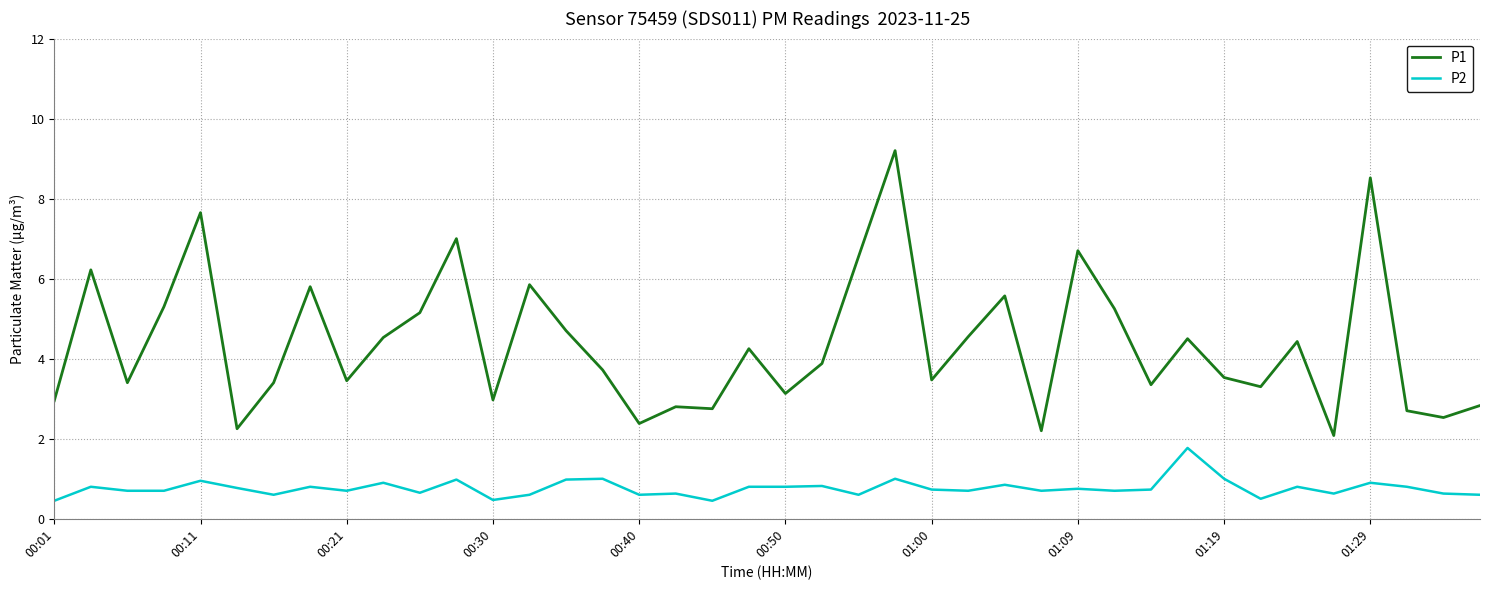

What is the maximum value for P1?

9.2